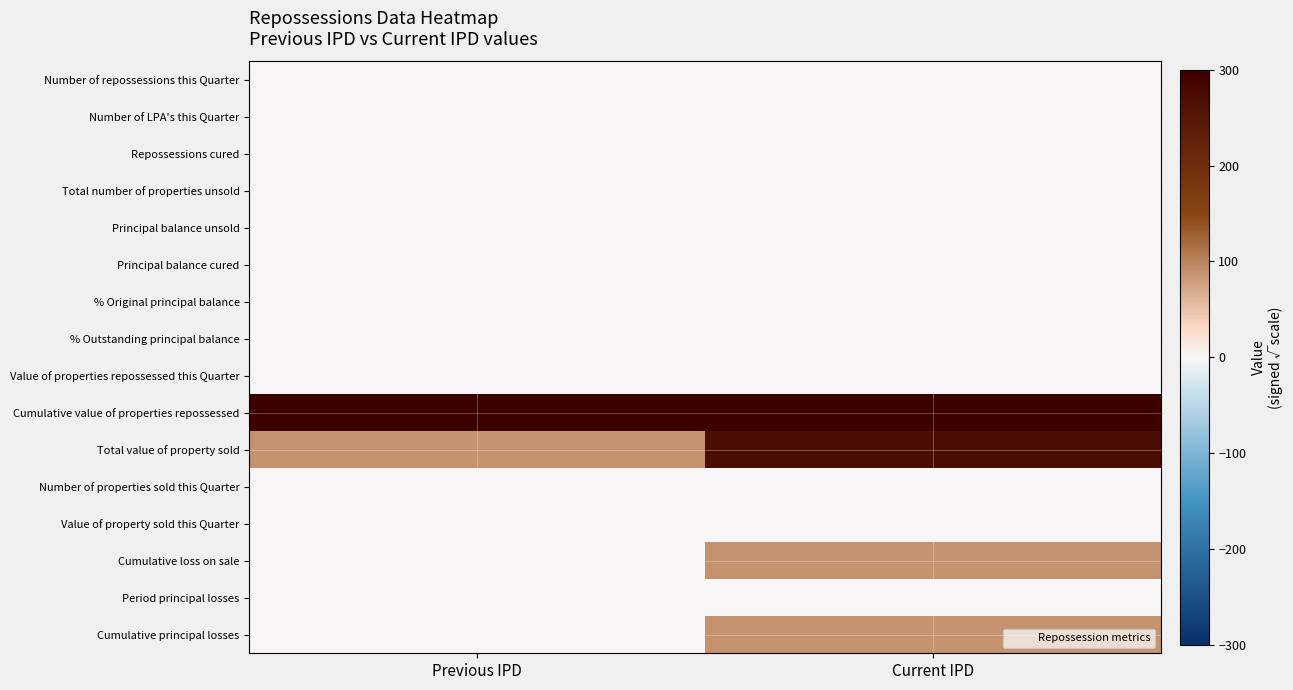

Reading left to right, extract all data points from this chart.

Number of repossessions this Quarter: Previous IPD=0.0	Current IPD=0.0
Number of LPA's this Quarter: Previous IPD=0.0	Current IPD=0.0
Repossessions cured: Previous IPD=0.0	Current IPD=0.0
Total number of properties unsold: Previous IPD=0.0	Current IPD=0.0
Principal balance unsold: Previous IPD=0.0	Current IPD=0.0
Principal balance cured: Previous IPD=0.0	Current IPD=0.0
% Original principal balance: Previous IPD=0.0	Current IPD=0.0
% Outstanding principal balance: Previous IPD=0.0	Current IPD=0.0
Value of properties repossessed this Quarter: Previous IPD=0.0	Current IPD=0.0
Cumulative value of properties repossessed: Previous IPD=300.0	Current IPD=300.0
Total value of property sold: Previous IPD=87.0	Current IPD=271.2
Number of properties sold this Quarter: Previous IPD=0.0	Current IPD=0.0
Value of property sold this Quarter: Previous IPD=0.0	Current IPD=0.0
Cumulative loss on sale: Previous IPD=0.0	Current IPD=87.5
Period principal losses: Previous IPD=0.0	Current IPD=0.0
Cumulative principal losses: Previous IPD=0.0	Current IPD=87.5